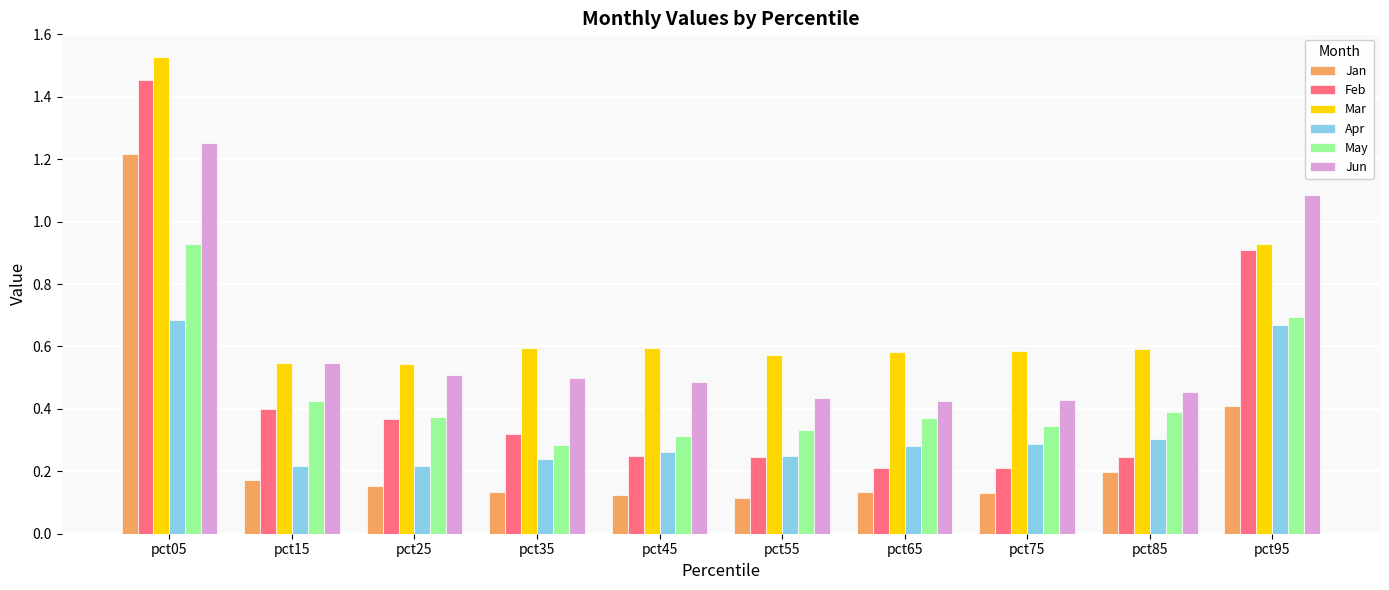

How many bars are there in total?

60